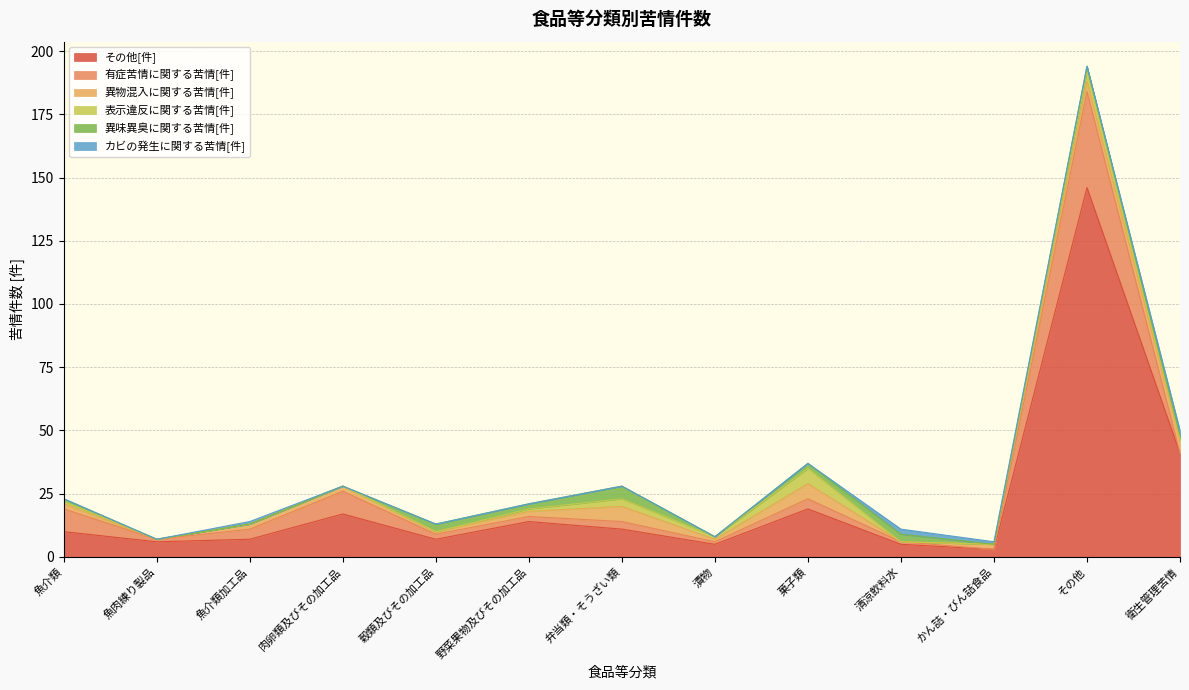

How many interior local valleys does the 表示違反に関する苦情[件] series have?

1